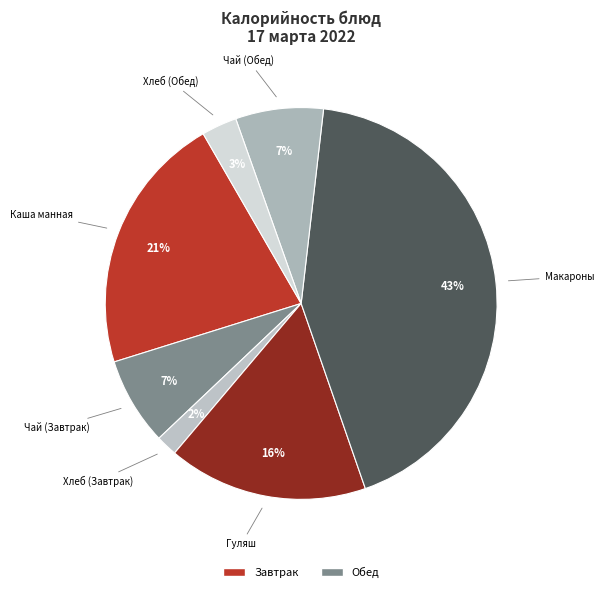

Count the number of slices in the pie.

7